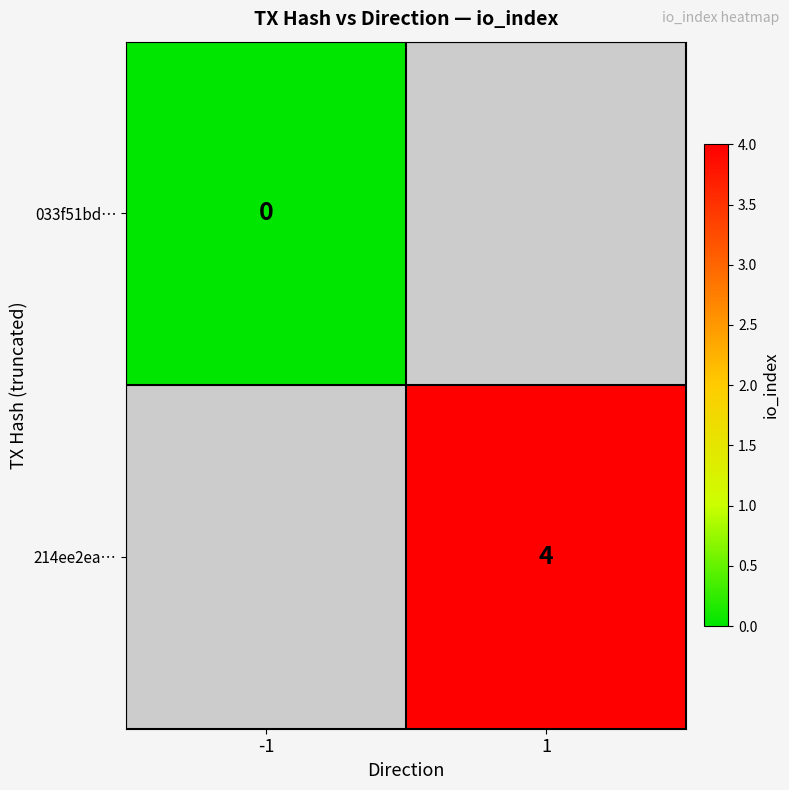

Is the value of 033f51bd… at -1 greater than the value of 214ee2ea… at 1?

No